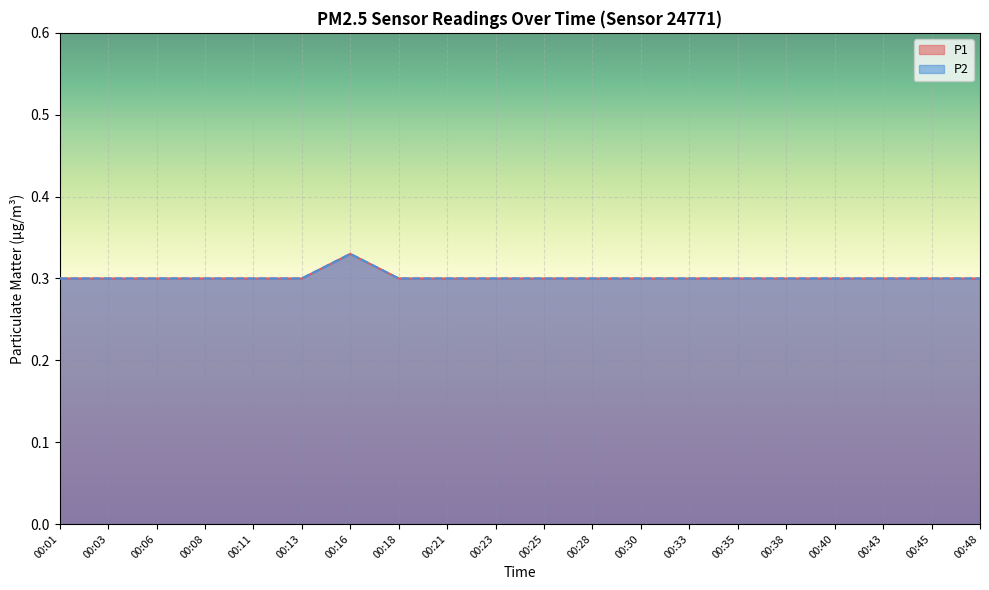

At which category is the sum across all series the highest?

00:16